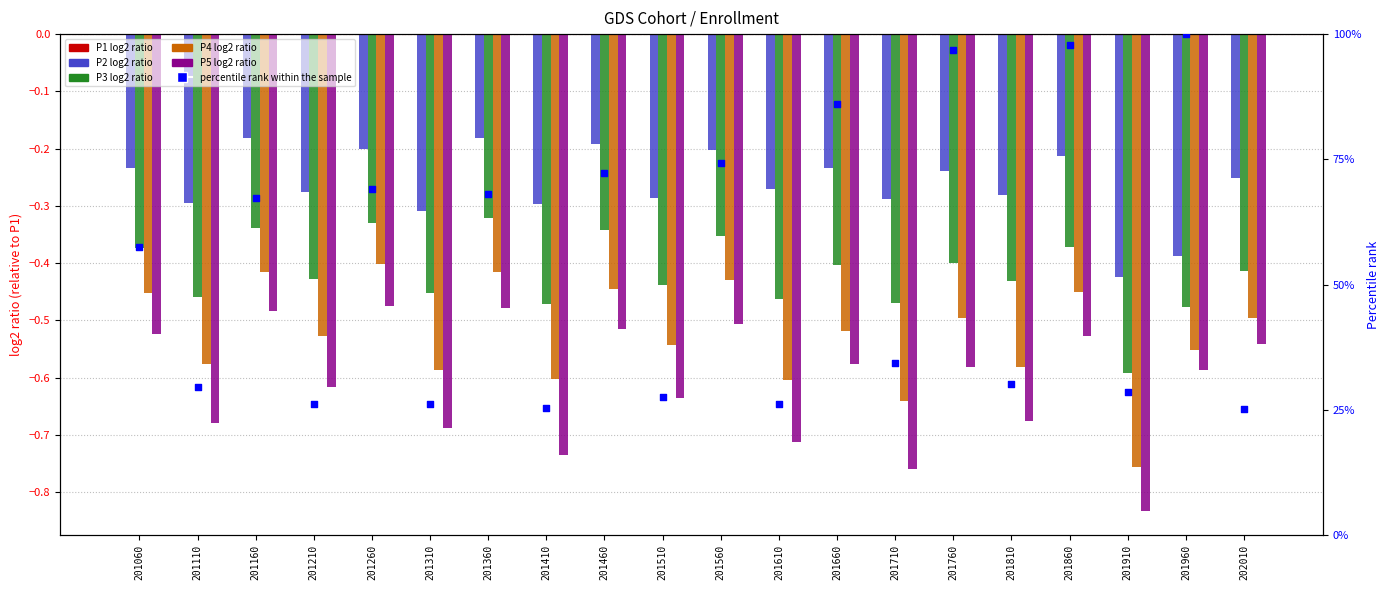

At which category is the sum across all series the highest?

201960